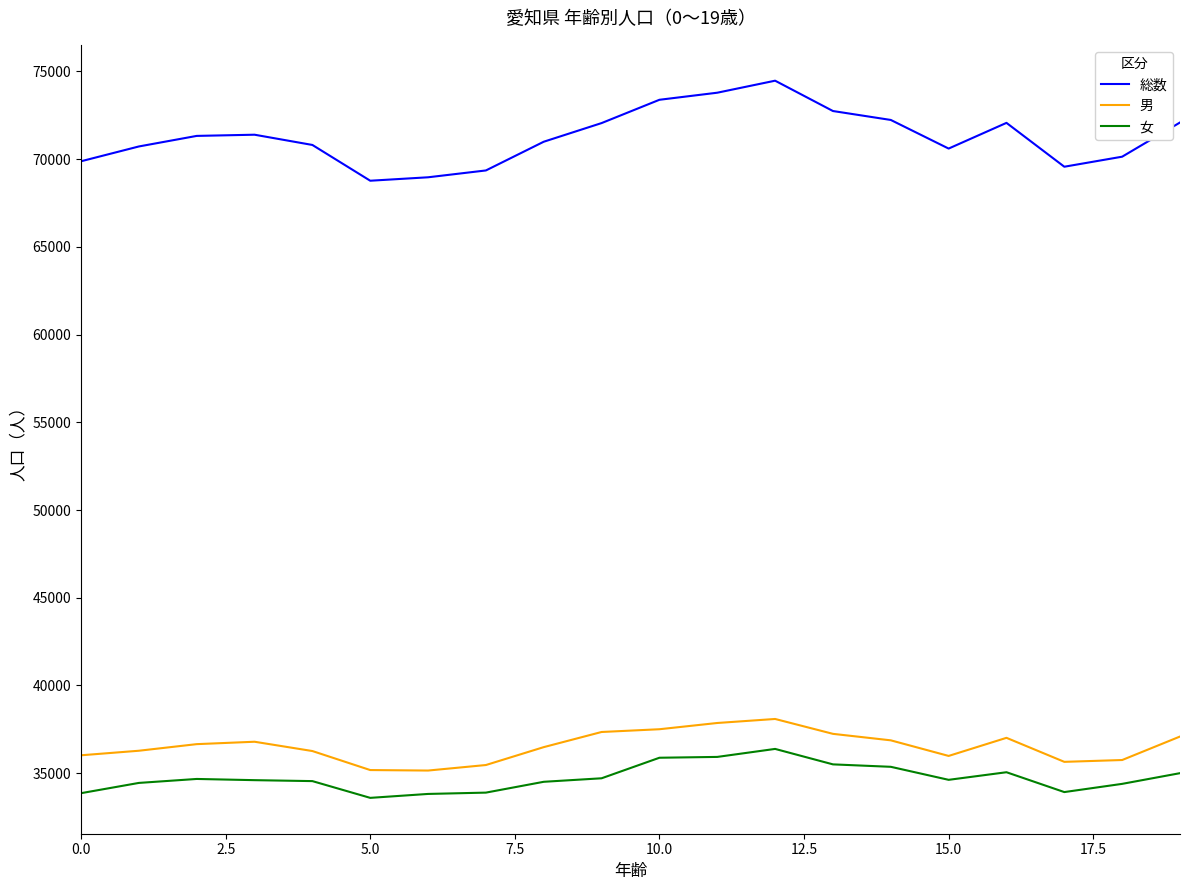

What is the average value of the 総数 series?

71267